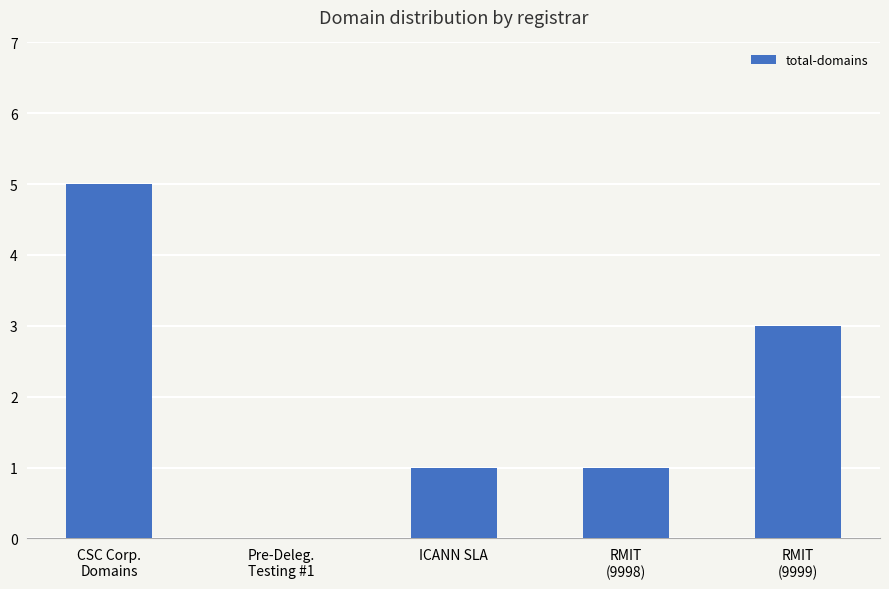

Which label corresponds to the largest value in the chart?

CSC Corp.
Domains